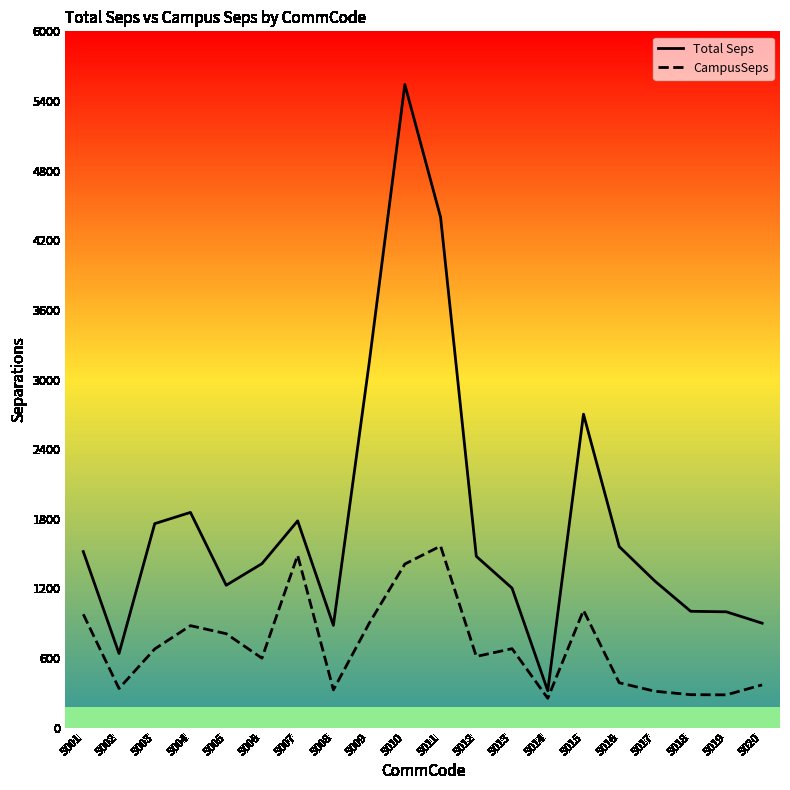

List the series in order of their overall mean, highest first.

Total Seps, CampusSeps